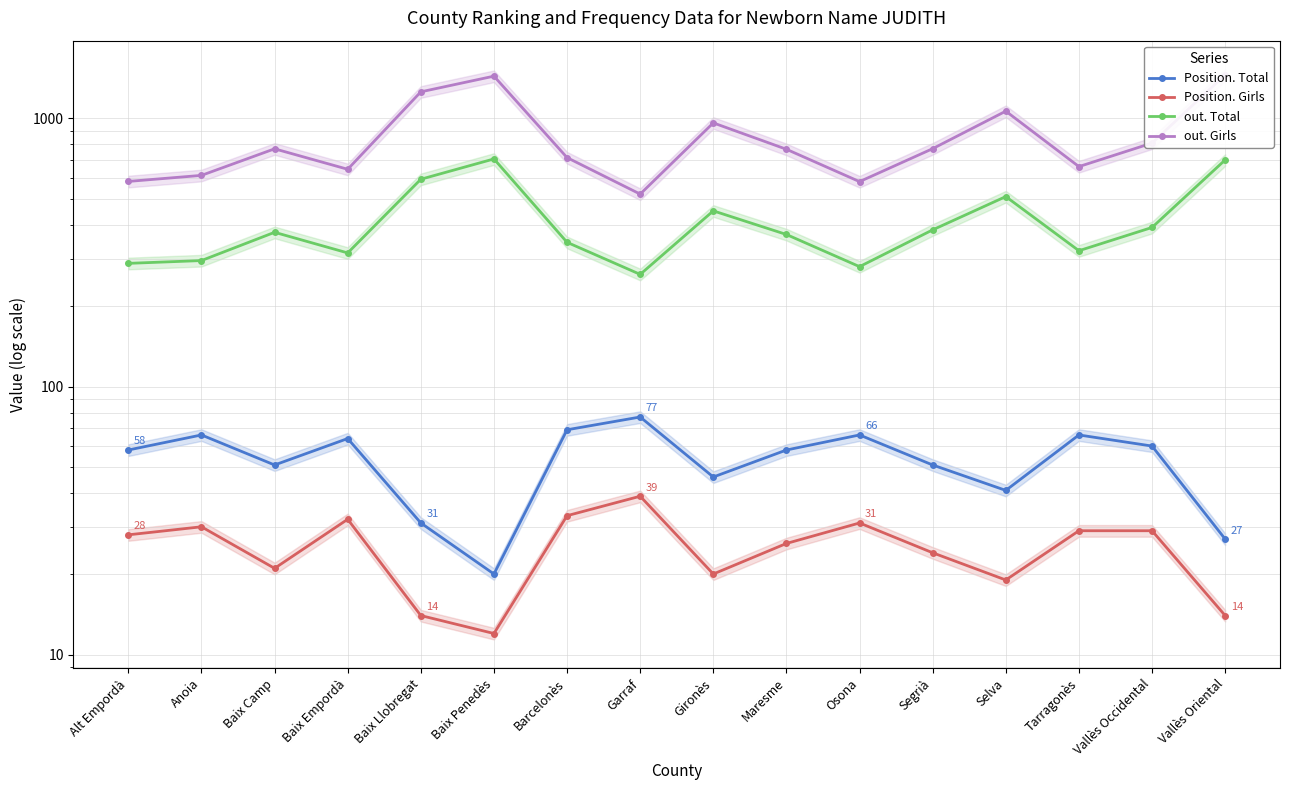

Reading left to right, list all the values displayed in this chart.

Position. Total: 58	66	51	64	31	20	69	77	46	58	66	51	41	66	60	27
Position. Girls: 28	30	21	32	14	12	33	39	20	26	31	24	19	29	29	14
out. Total: 288	295	376	315	593	706	345	262	452	369	280	384	511	321	392	700
out. Girls: 582	613	770	646	1256	1437	714	522	962	767	581	771	1064	661	809	1453